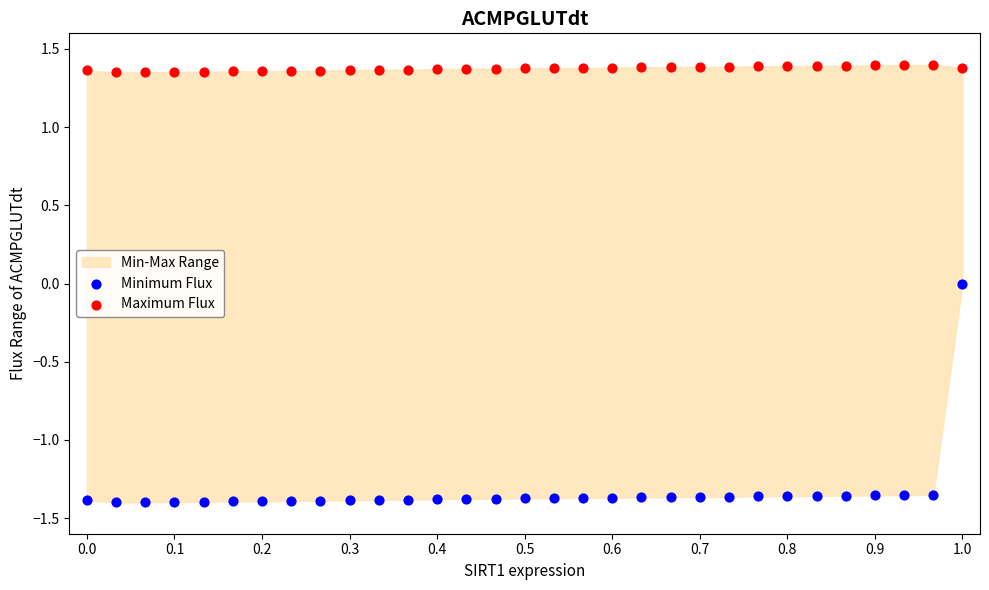

Across all data points, what is the range of Y values (max minus min)?

2.8